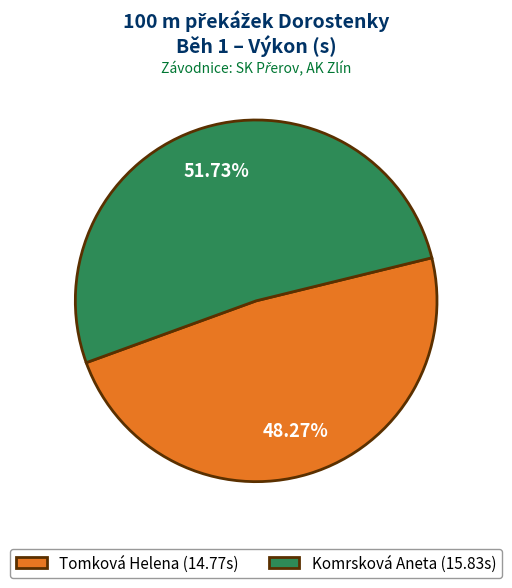

How much of the chart is everything except Tomková Helena?

51.7%